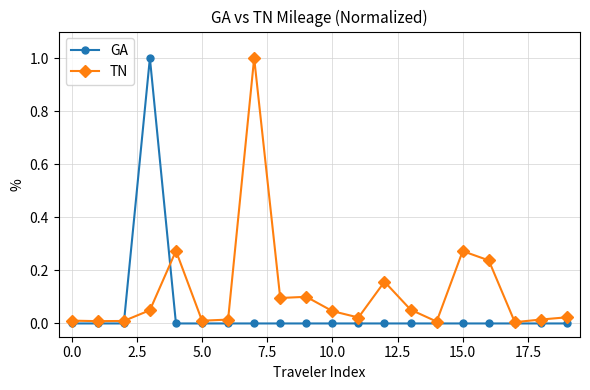

True or false: TN has more than 0 points higher than both neighbors.

True